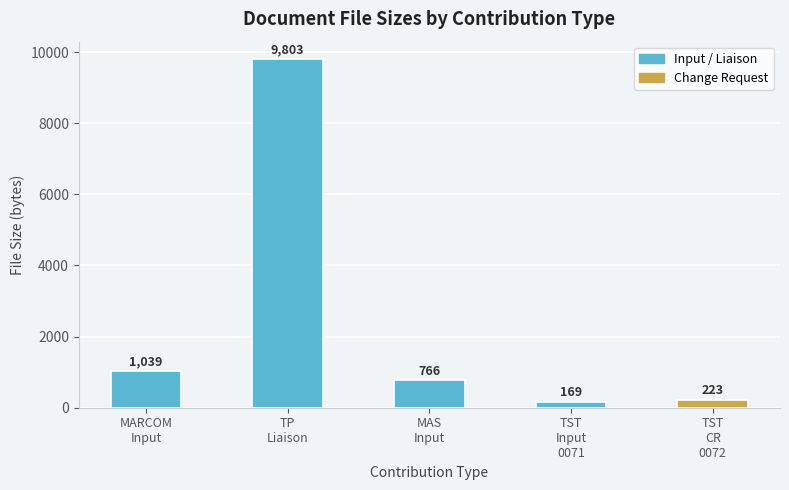

List the labels in order of value, largest first.

TP
Liaison, MARCOM
Input, MAS
Input, TST
CR
0072, TST
Input
0071